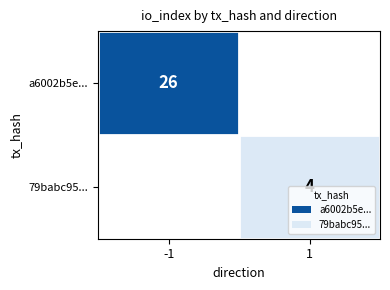

The 79babc95... series shows 4 at 1. True or false?

True